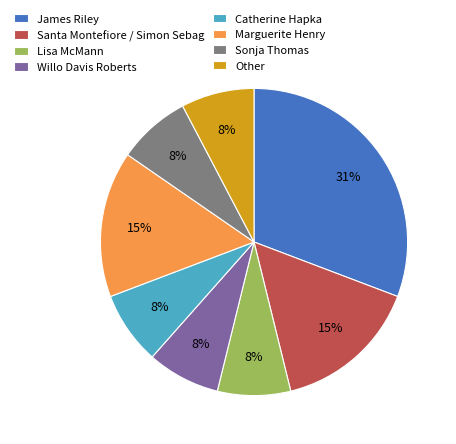

Is there any slice that represents more than half of the pie?

No